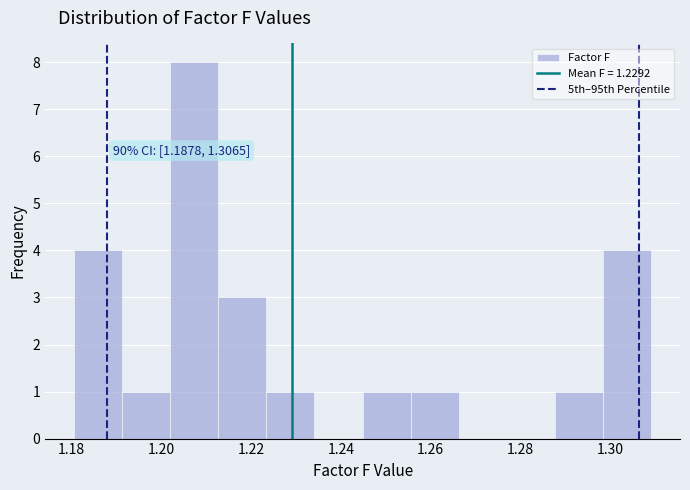

Which range on the x-axis has the tallest bar?

1.202 to 1.212